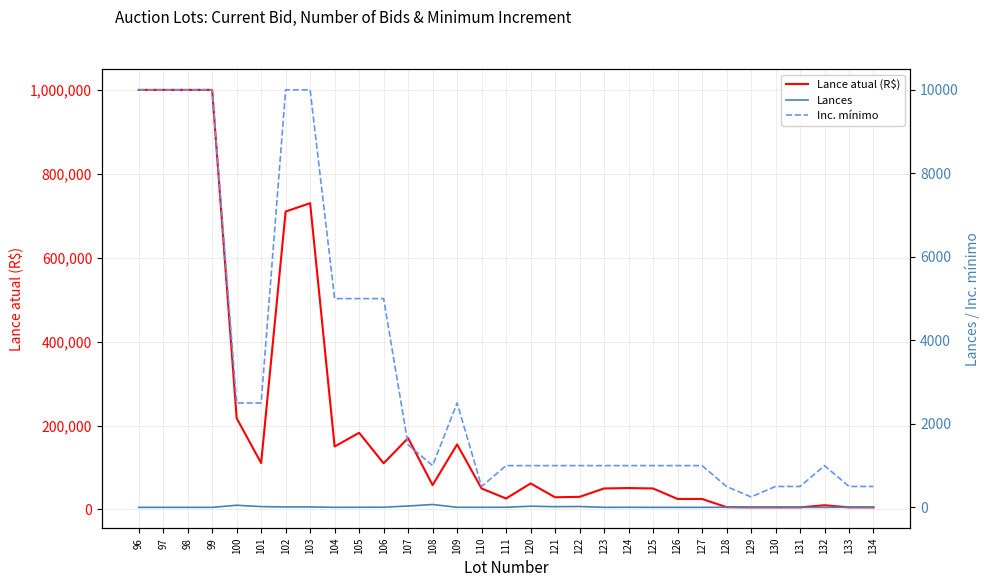

True or false: Inc. mínimo and Lance atual (R$) cross at least once.

False